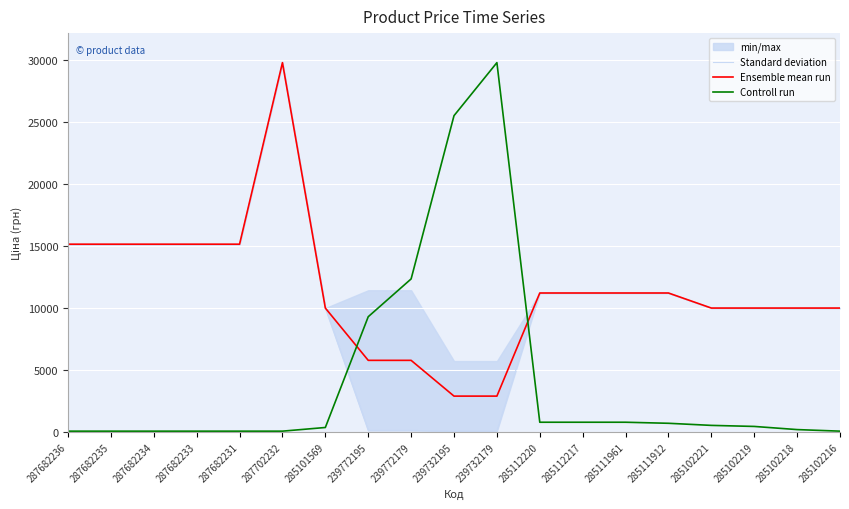

What is the smallest value displayed?

57.0